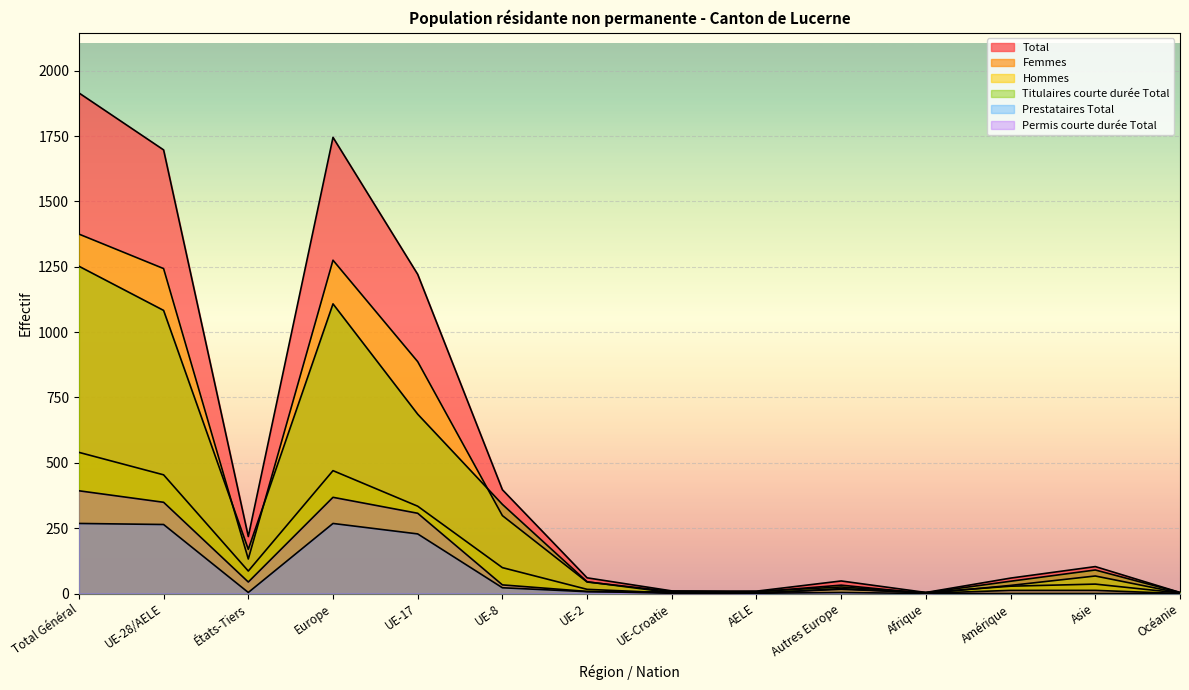

Rank the categories by Femmes value from lowest to highest.

UE-Croatie, Océanie, AELE, Afrique, UE-2, Autres Europe, Amérique, Asie, États-Tiers, UE-8, UE-17, UE-28/AELE, Europe, Total Général